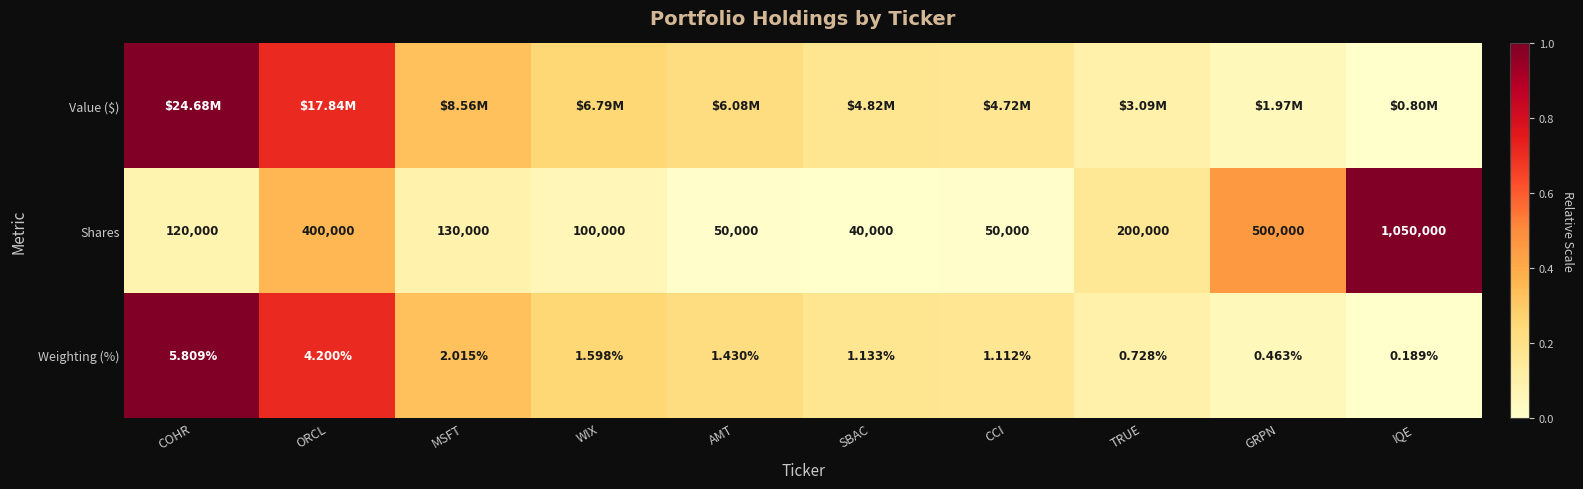

Is the value of Shares at GRPN greater than the value of Weighting (%) at AMT?

Yes